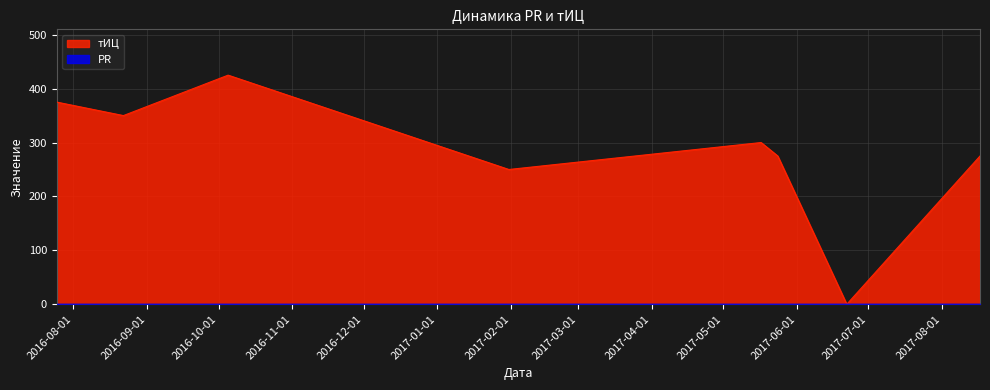

Does the chart display data point markers on the line(s)?

No